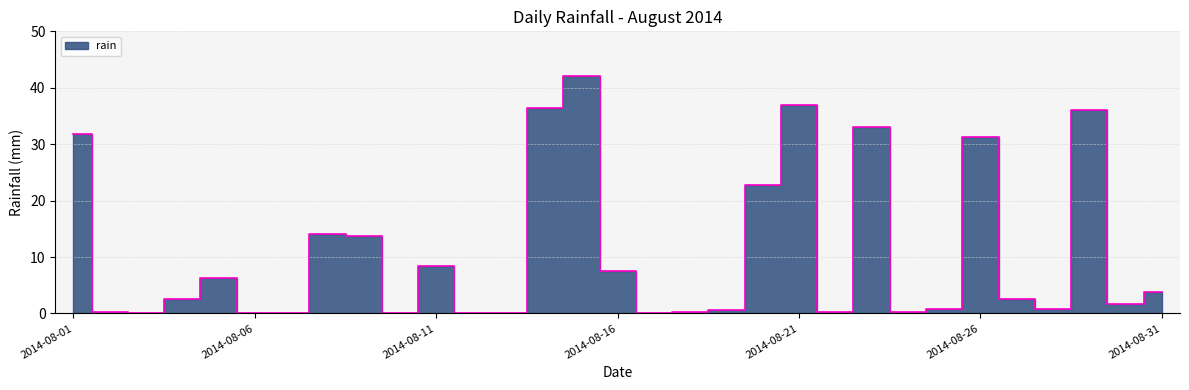

List the labels in order of value, smallest first.

2014-08-03, 2014-08-06, 2014-08-07, 2014-08-10, 2014-08-12, 2014-08-13, 2014-08-17, 2014-08-02, 2014-08-18, 2014-08-22, 2014-08-24, 2014-08-19, 2014-08-25, 2014-08-28, 2014-08-30, 2014-08-04, 2014-08-27, 2014-08-31, 2014-08-05, 2014-08-16, 2014-08-11, 2014-08-09, 2014-08-08, 2014-08-20, 2014-08-26, 2014-08-01, 2014-08-23, 2014-08-29, 2014-08-14, 2014-08-21, 2014-08-15